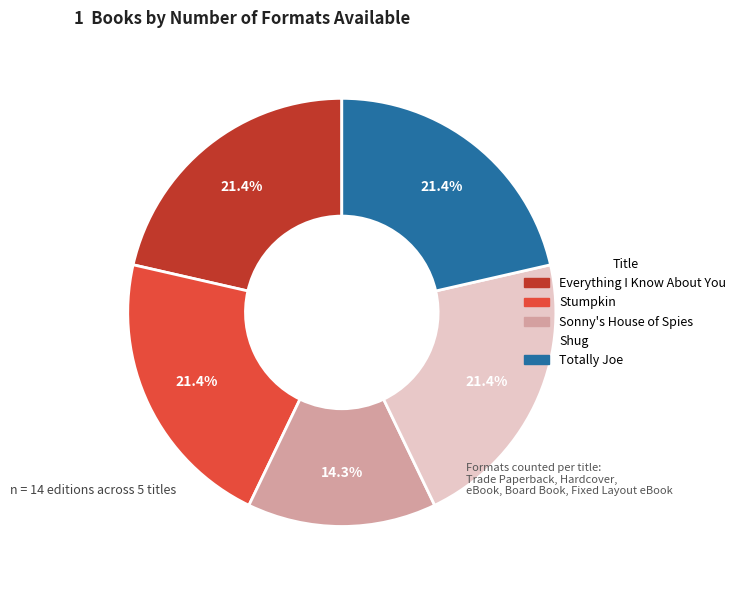

To the nearest percent, what is the difference between the Sonny's House of Spies and Everything I Know About You slice percentages?

7%